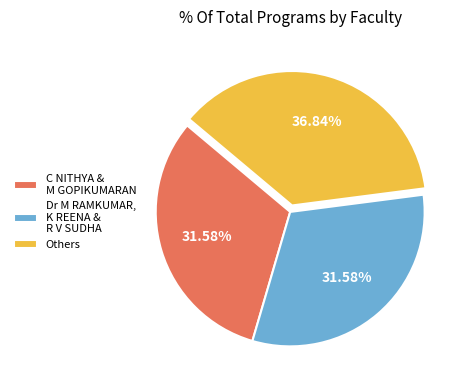

Is the sum of Dr M RAMKUMAR, K REENA & R V SUDHA and C NITHYA & M GOPIKUMARAN greater than half?

Yes